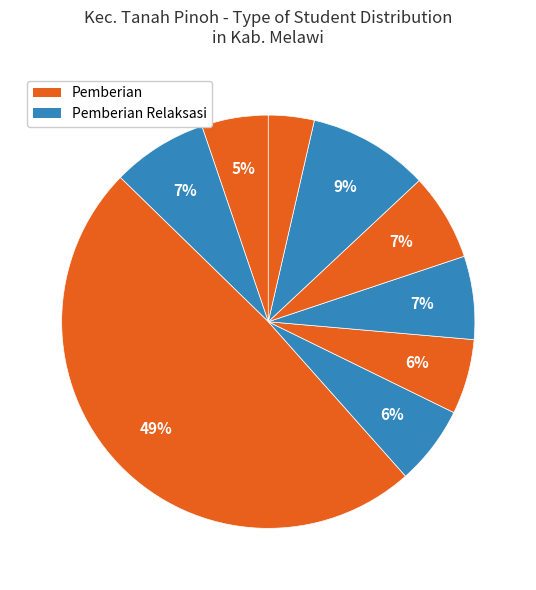

To the nearest percent, what is the average slice percentage?

11%